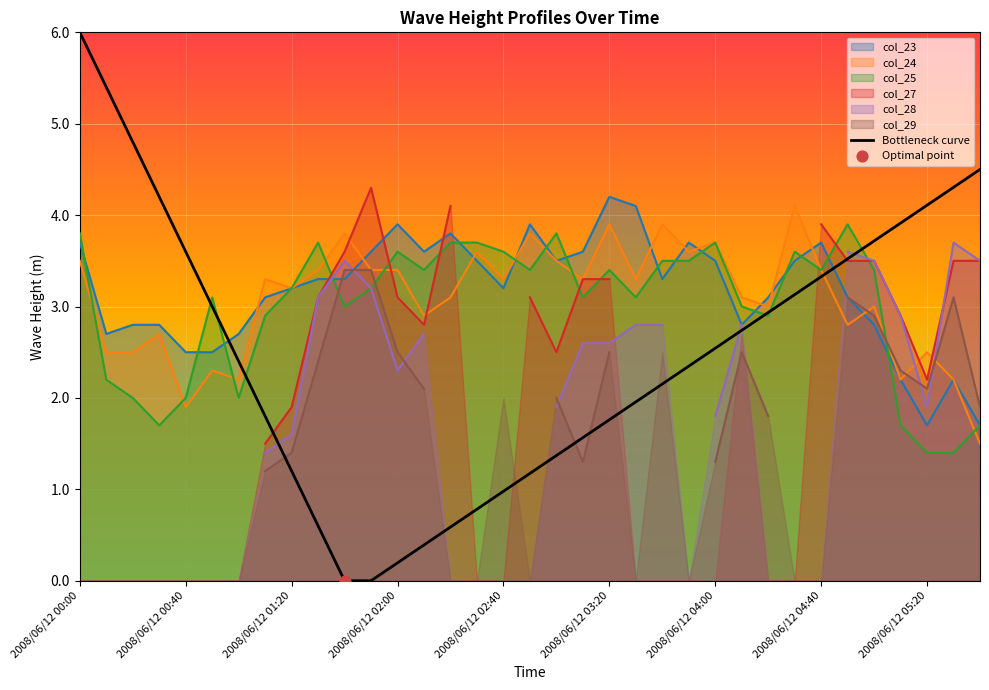

Is it true that col_24 equals 3.4 at 2008/06/12 04:40?

True